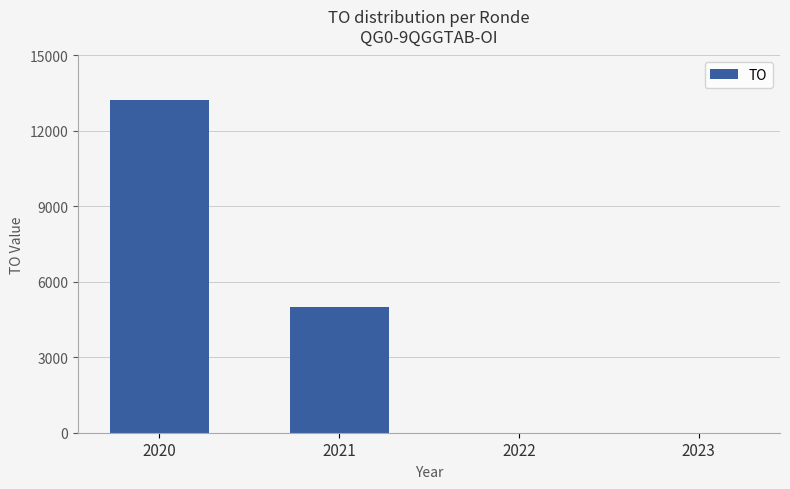

Reading right to left, transcribe all the data shown in this chart.

2023=0	2022=0	2021=5000	2020=13249